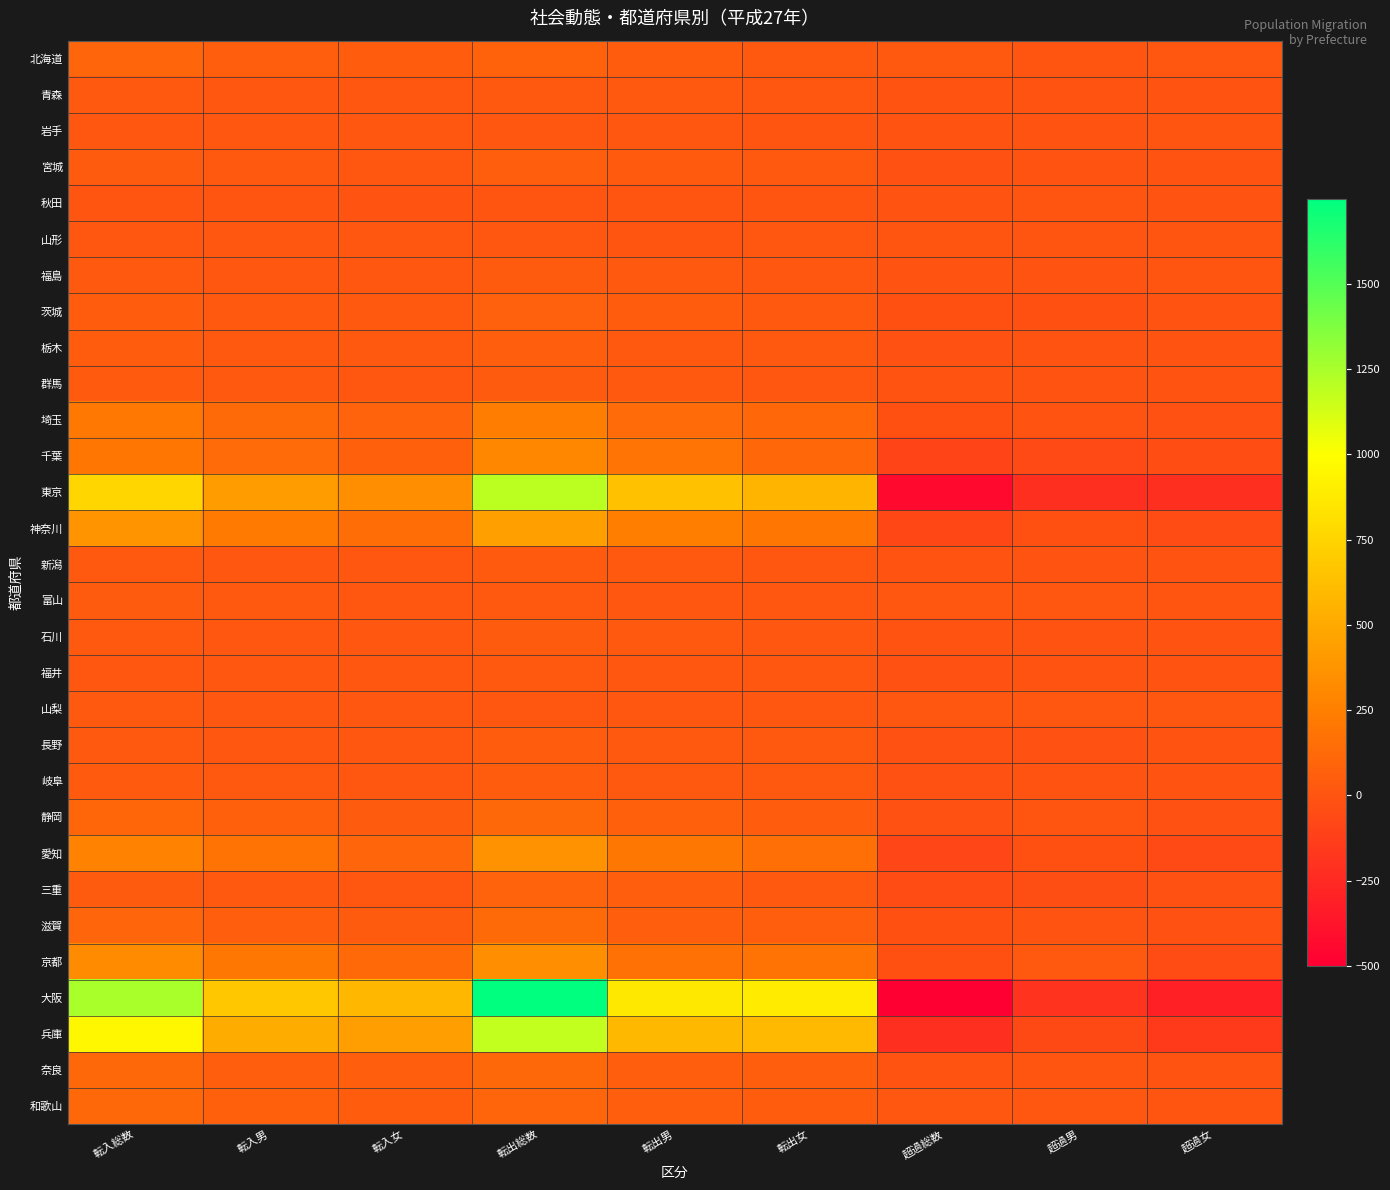

Which series has the largest total across all categories?

大阪